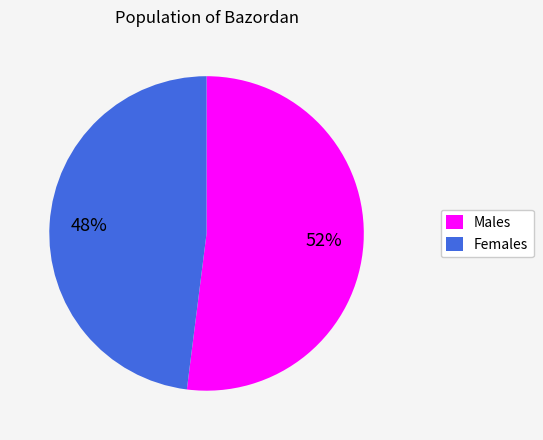

How many slices are in this pie chart?

2